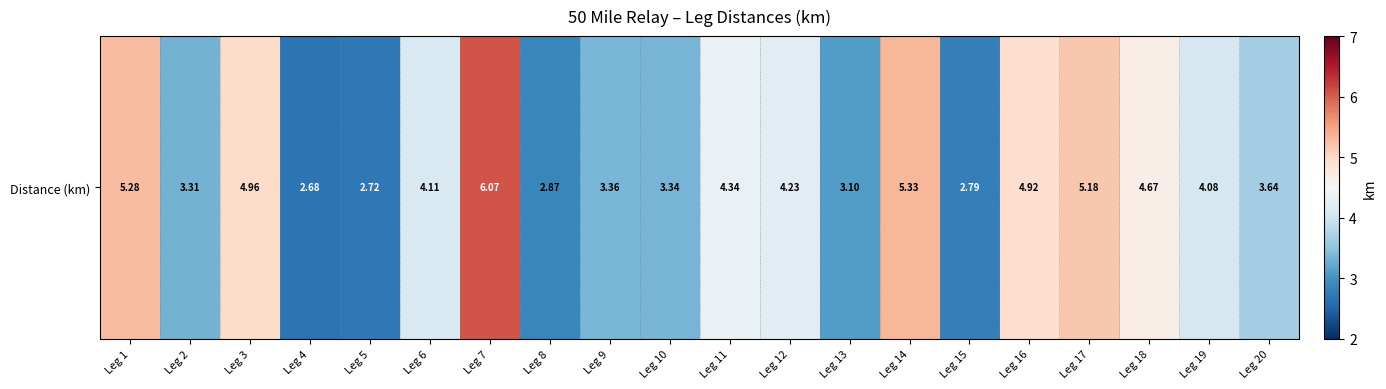

The chart shows a value of 1.6 at Leg 6. True or false?

False